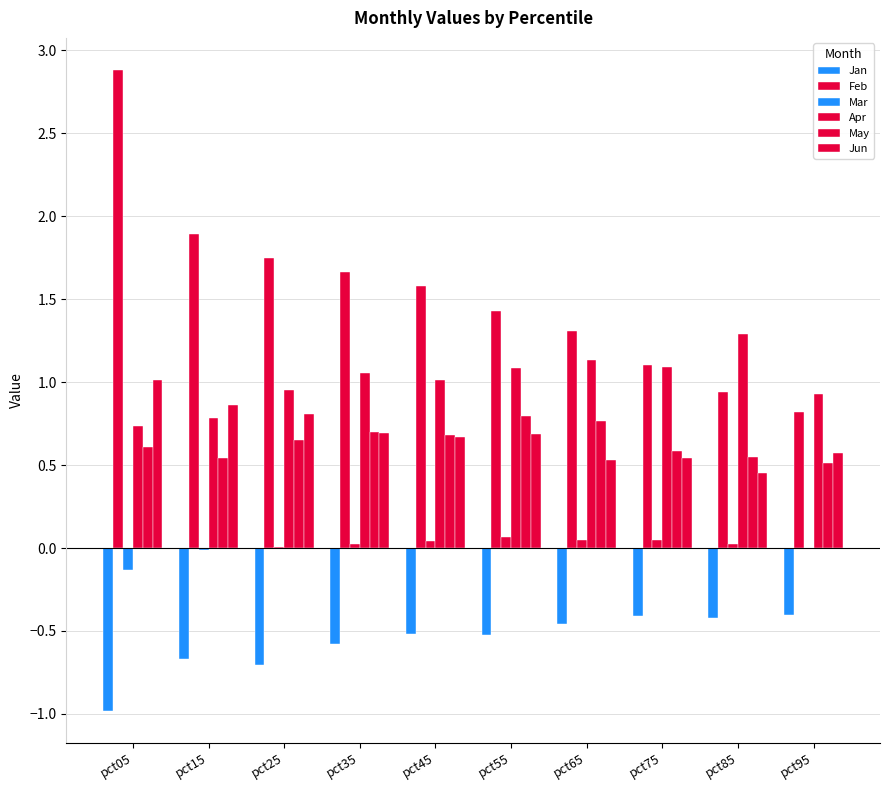

At how many categories does at least one series exceed 2?

1